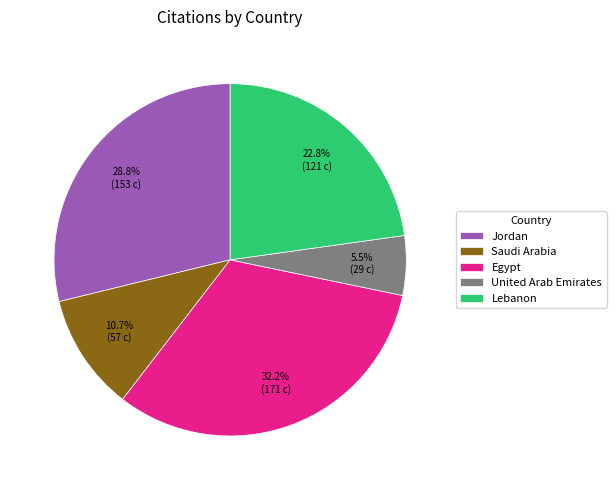

How many slices are in this pie chart?

5